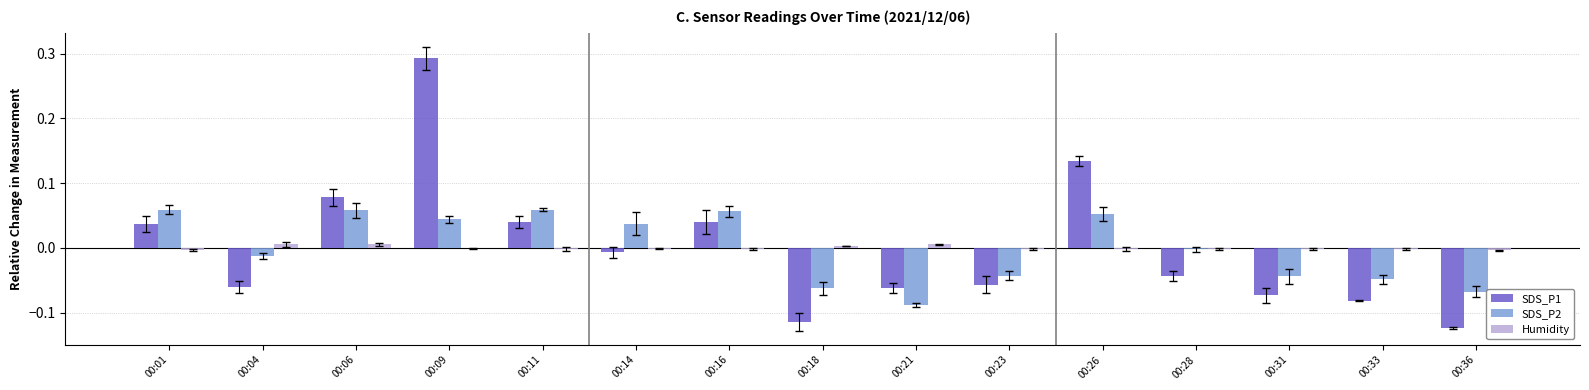

Count the number of data series in this chart.

3